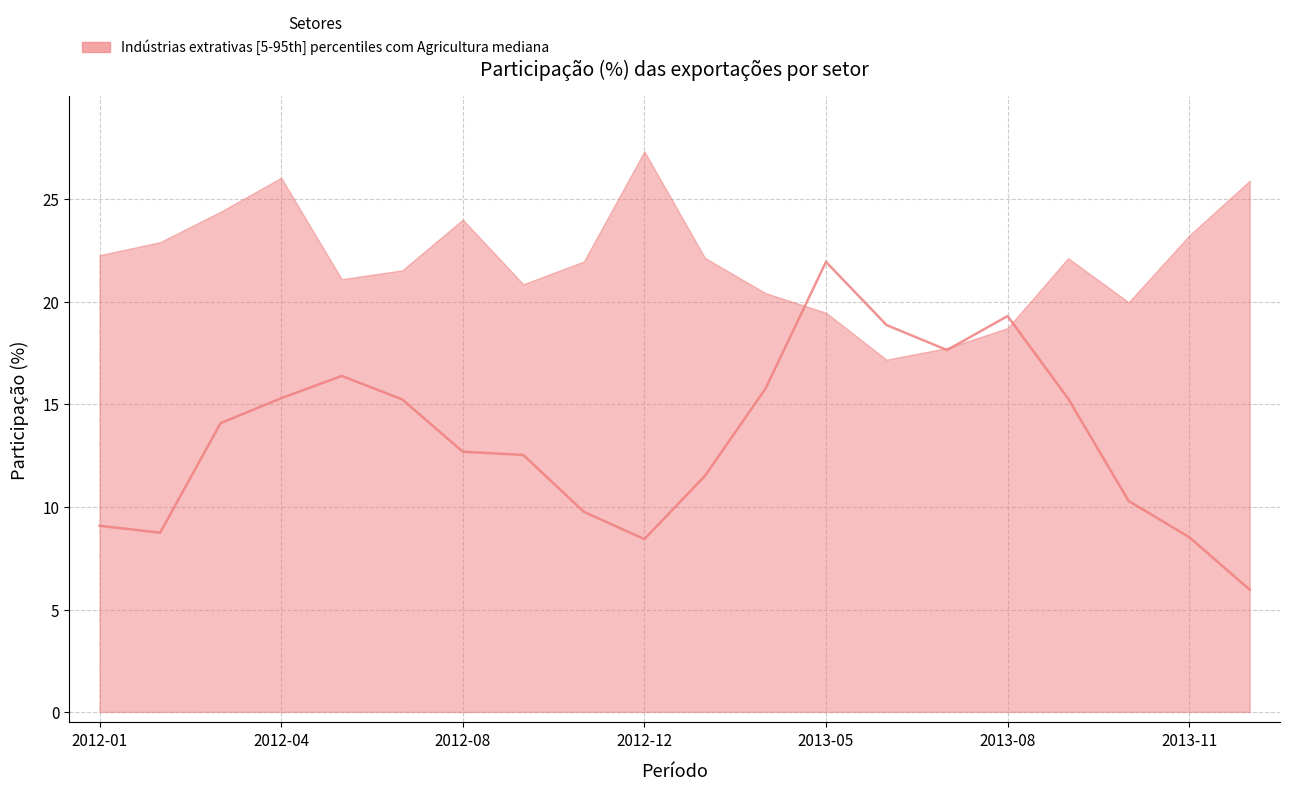

Where is the first local minimum for upper?

2012-06